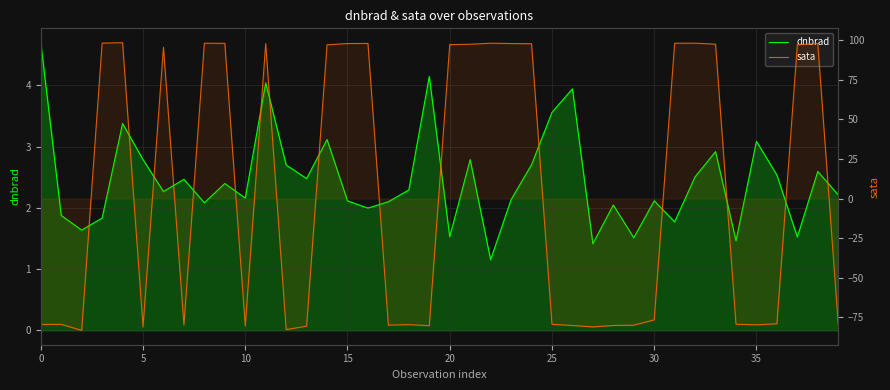

What is the difference between the second highest and second lowest values in the sata series?

181.0